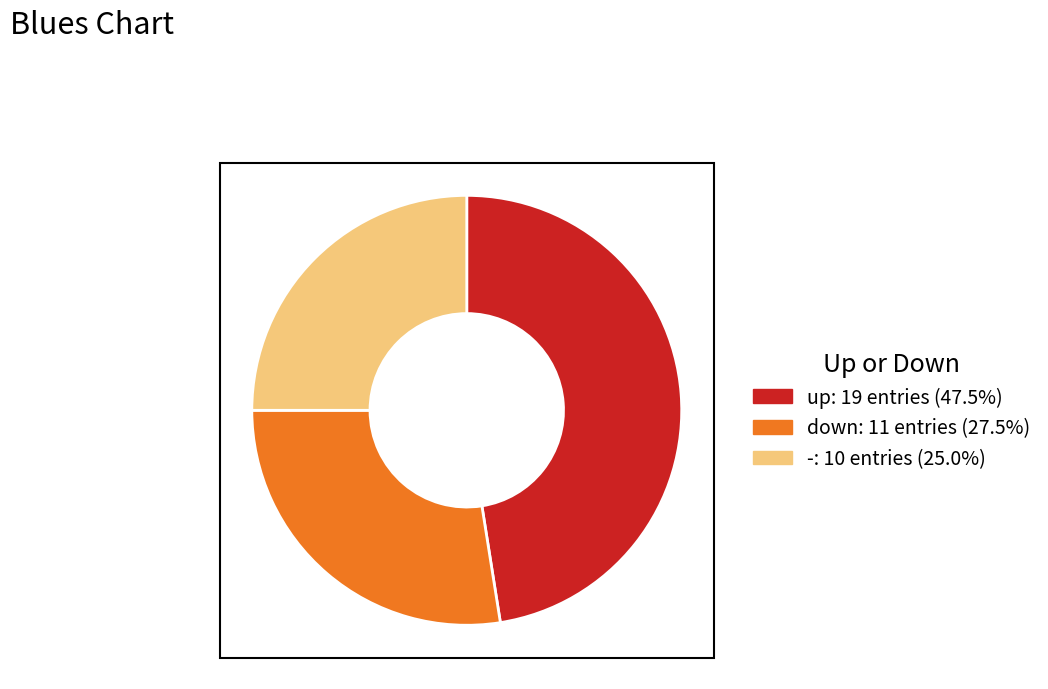

How many segments does this pie chart have?

3